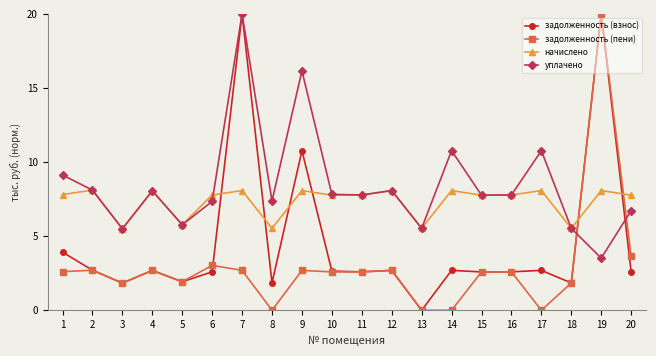

The начислено series shows 3.8 at 10. True or false?

False